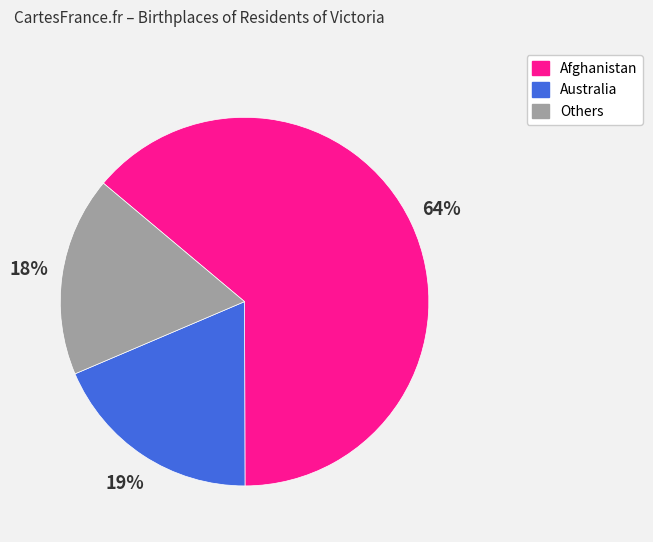

Does any single category account for the majority?

Yes